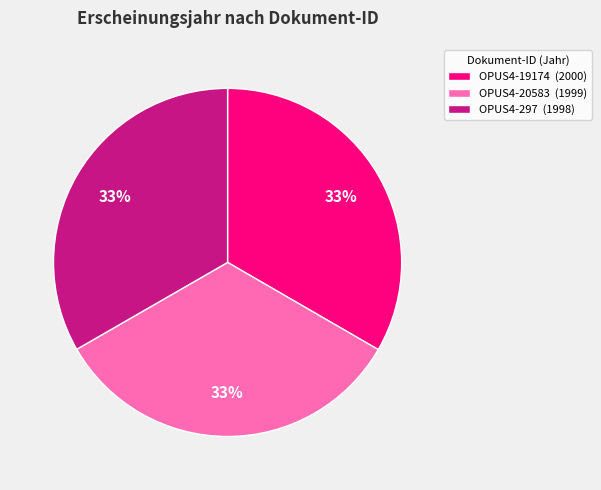

To the nearest percent, what portion does OPUS4-19174 represent?

33%